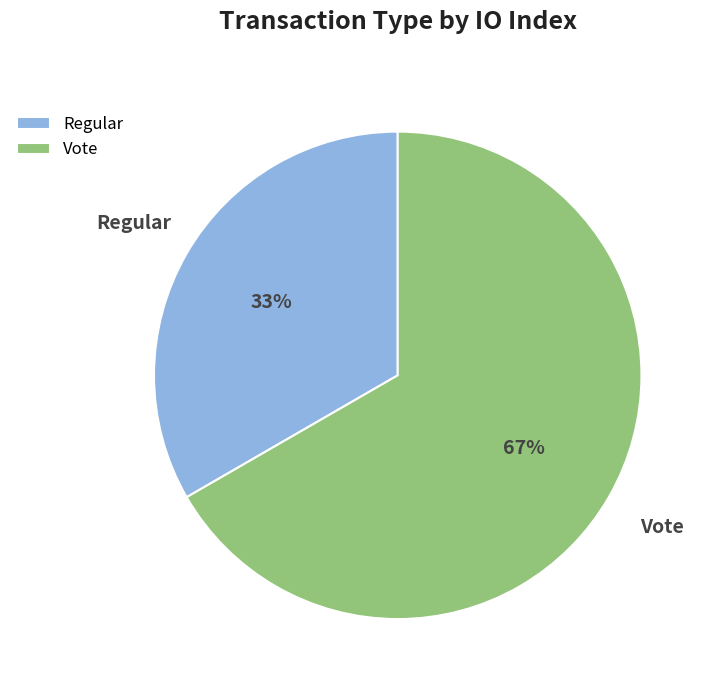

To the nearest percent, what is the average slice percentage?

50%